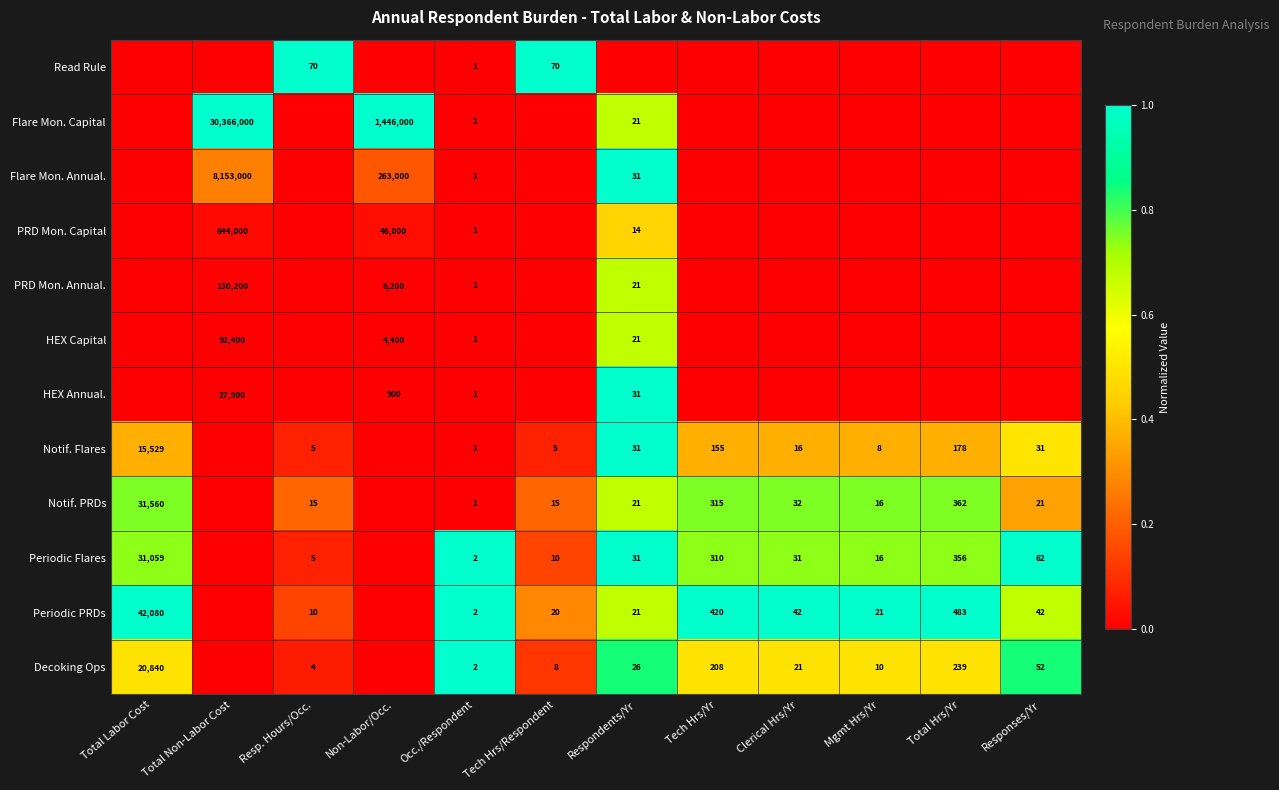

Is it true that Notif. PRDs equals 29 at Respondents/Yr?

False